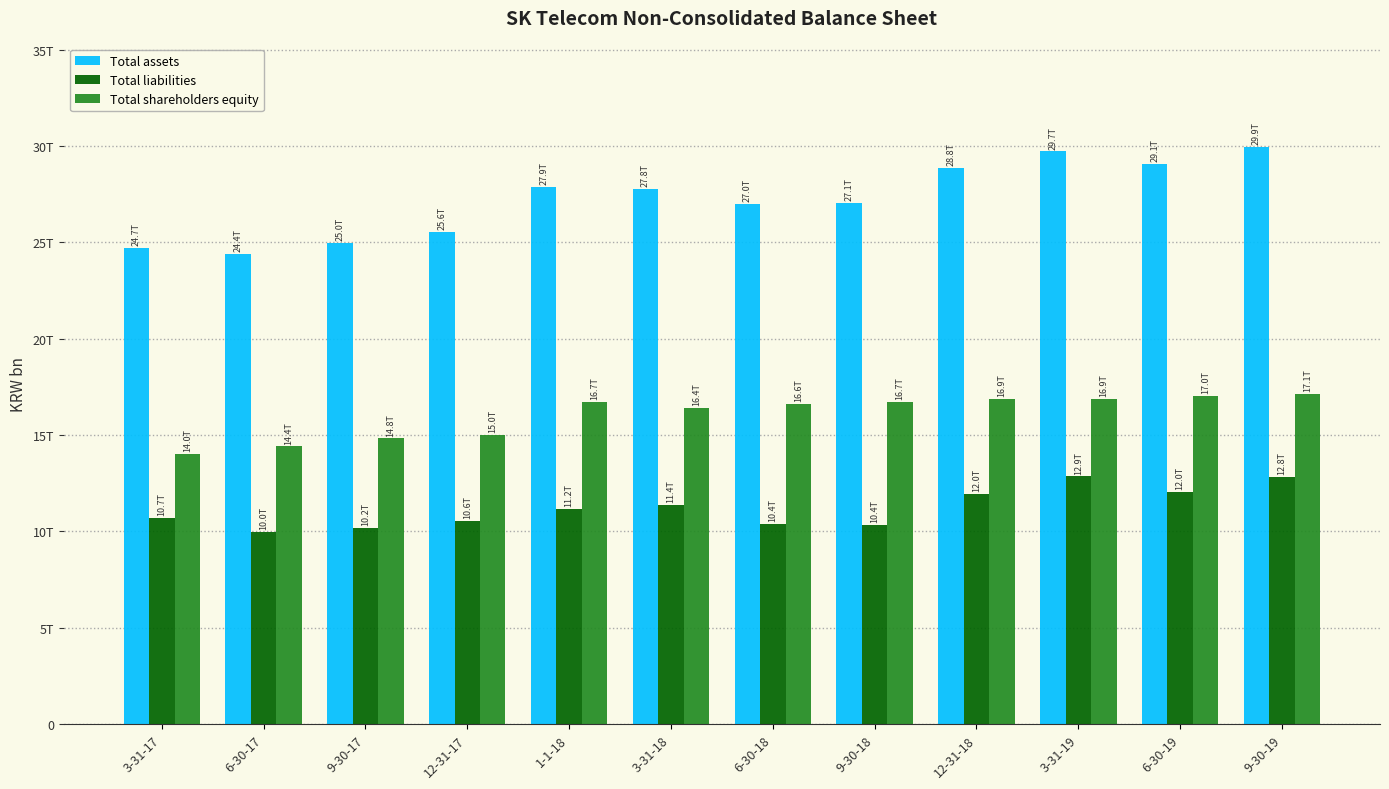

What is the label of the 10th bar from the right?

9-30-17